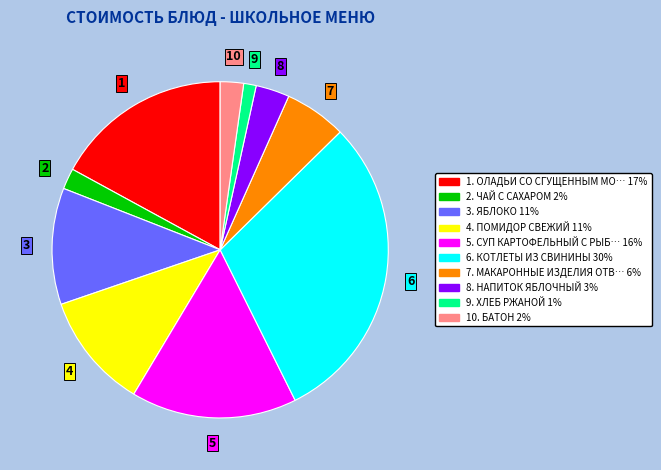

Does any single category account for the majority?

No